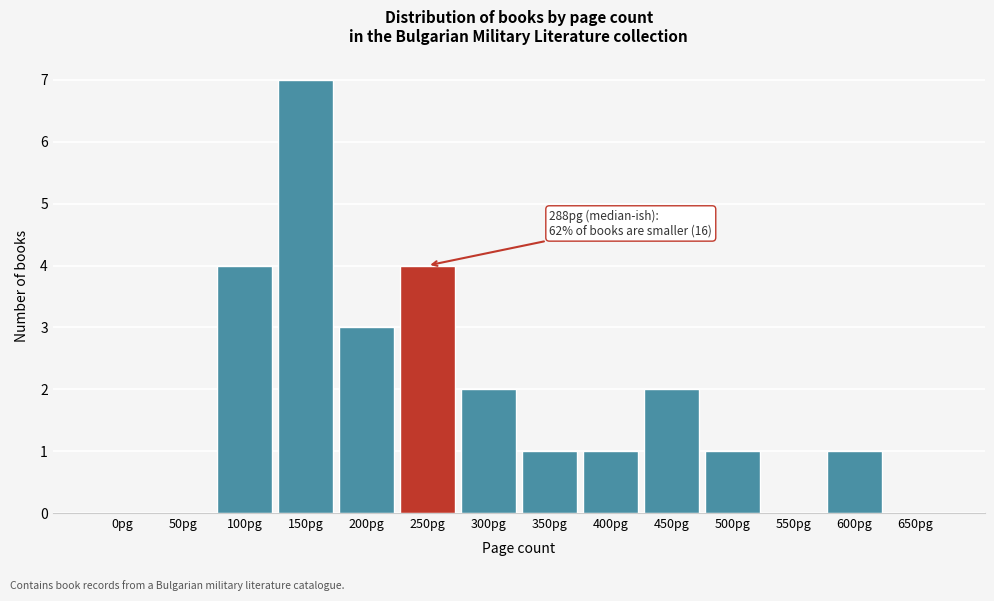

Reading left to right, what are all the values shown in this chart?

0pg=0	50pg=0	100pg=4	150pg=7	200pg=3	250pg=4	300pg=2	350pg=1	400pg=1	450pg=2	500pg=1	550pg=0	600pg=1	650pg=0